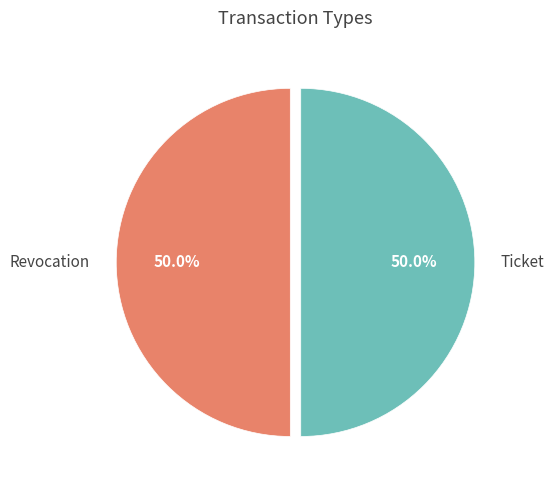

To the nearest percent, what is the average slice percentage?

50%